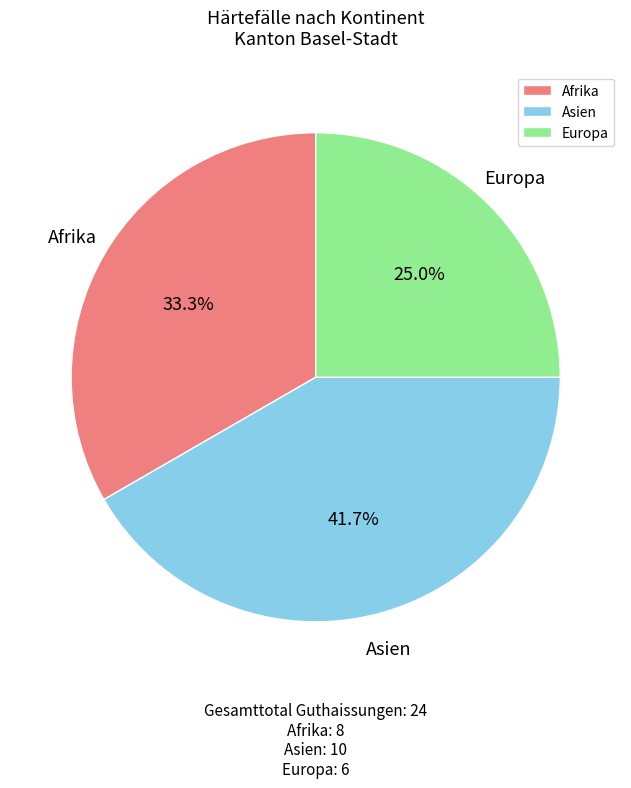

What is the total percentage of Asien and Afrika?

75.0%